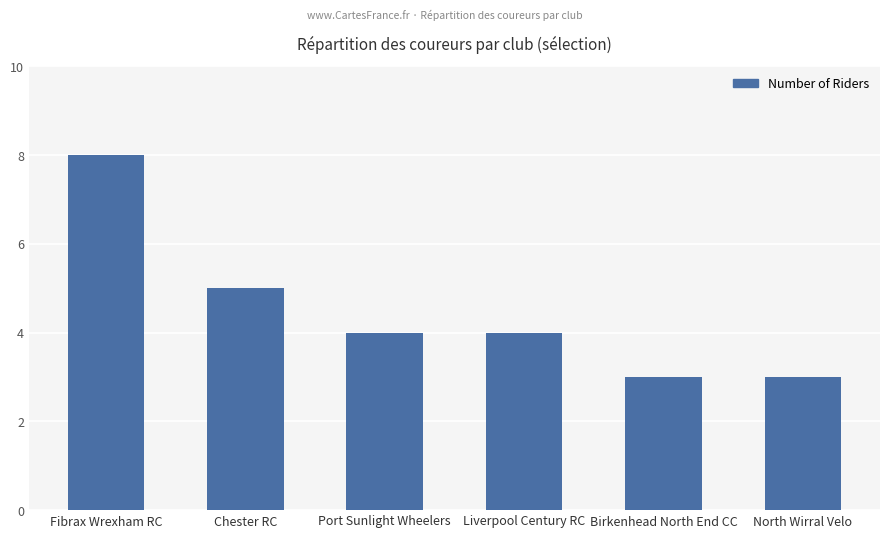

Which label corresponds to the largest value in the chart?

Fibrax Wrexham RC